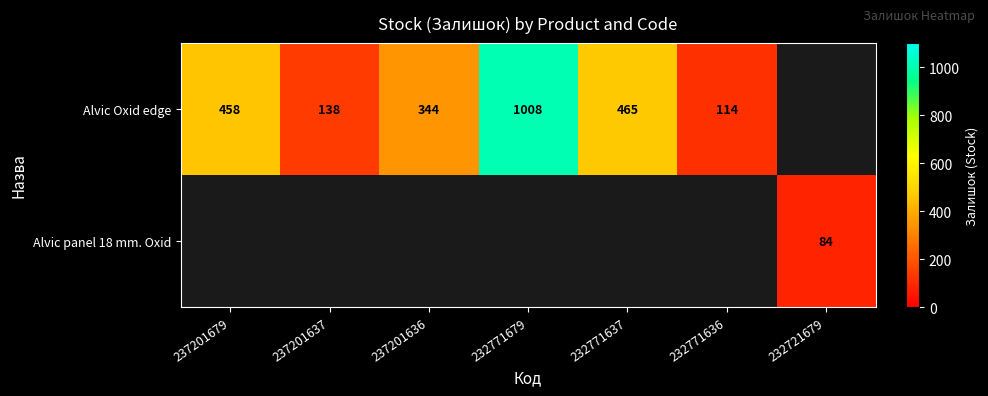

Is it true that Alvic Oxid edge equals 191 at 232771636?

False